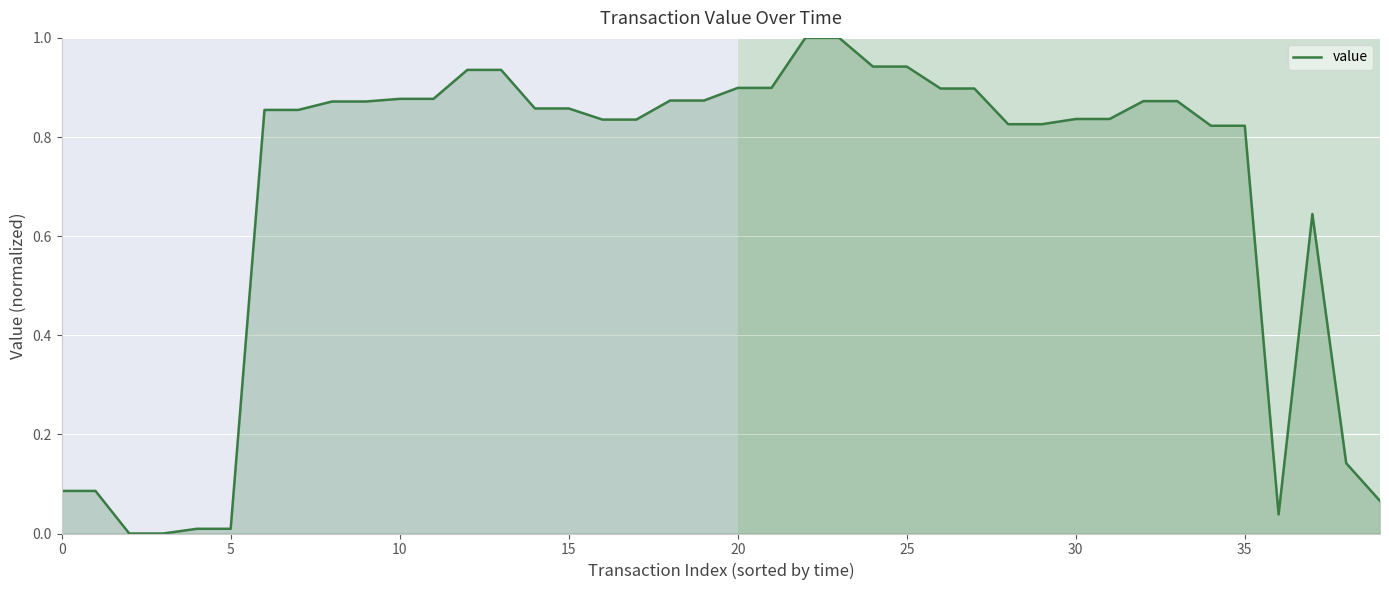

What is the greatest value displayed?

1.0